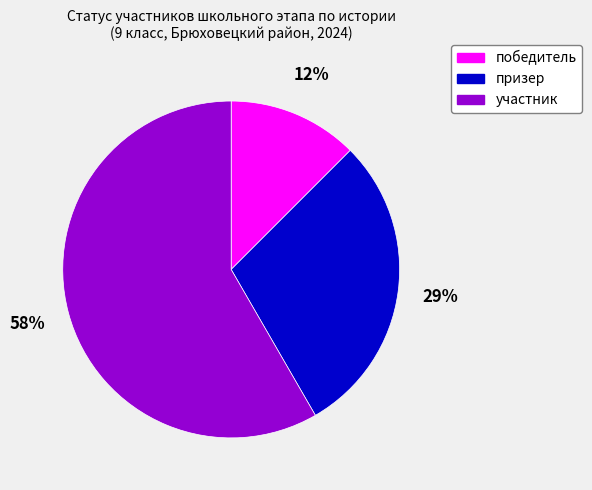

Does any single category account for the majority?

Yes